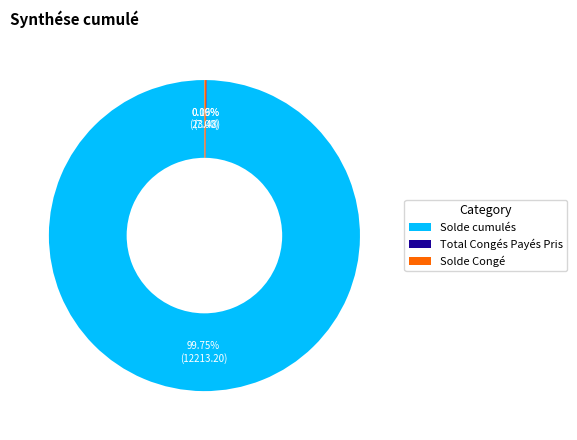

Which slice is the largest?

Solde cumulés